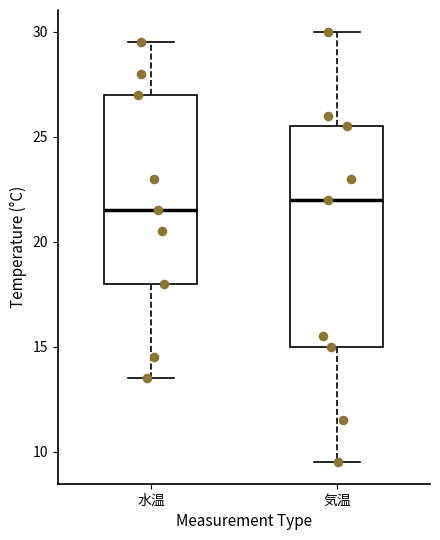

Where does the median line of the box for 気温 sit on the y-axis? The values are not printed on the chart, so give them approximately, as read against the axis.

22.0